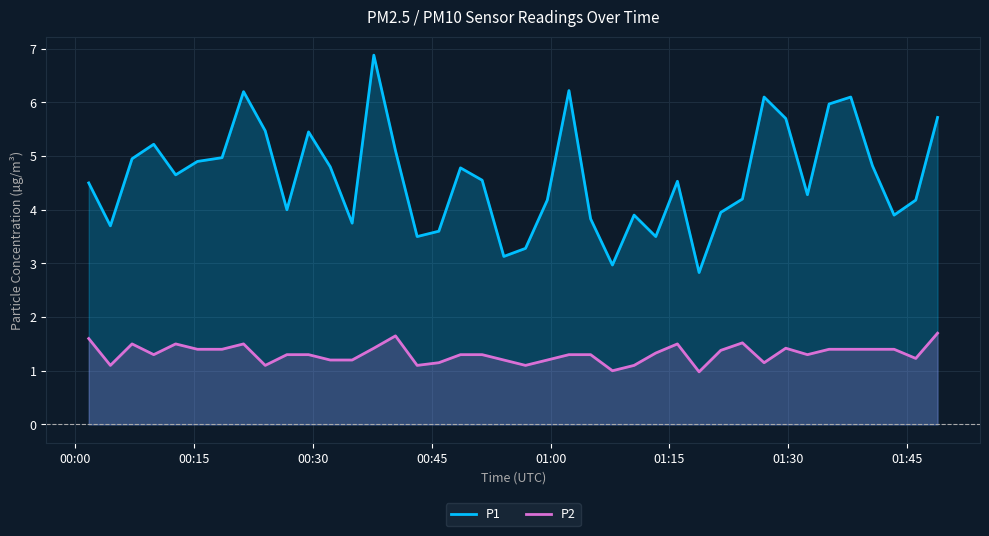

True or false: P2 and P1 intersect in this chart.

False